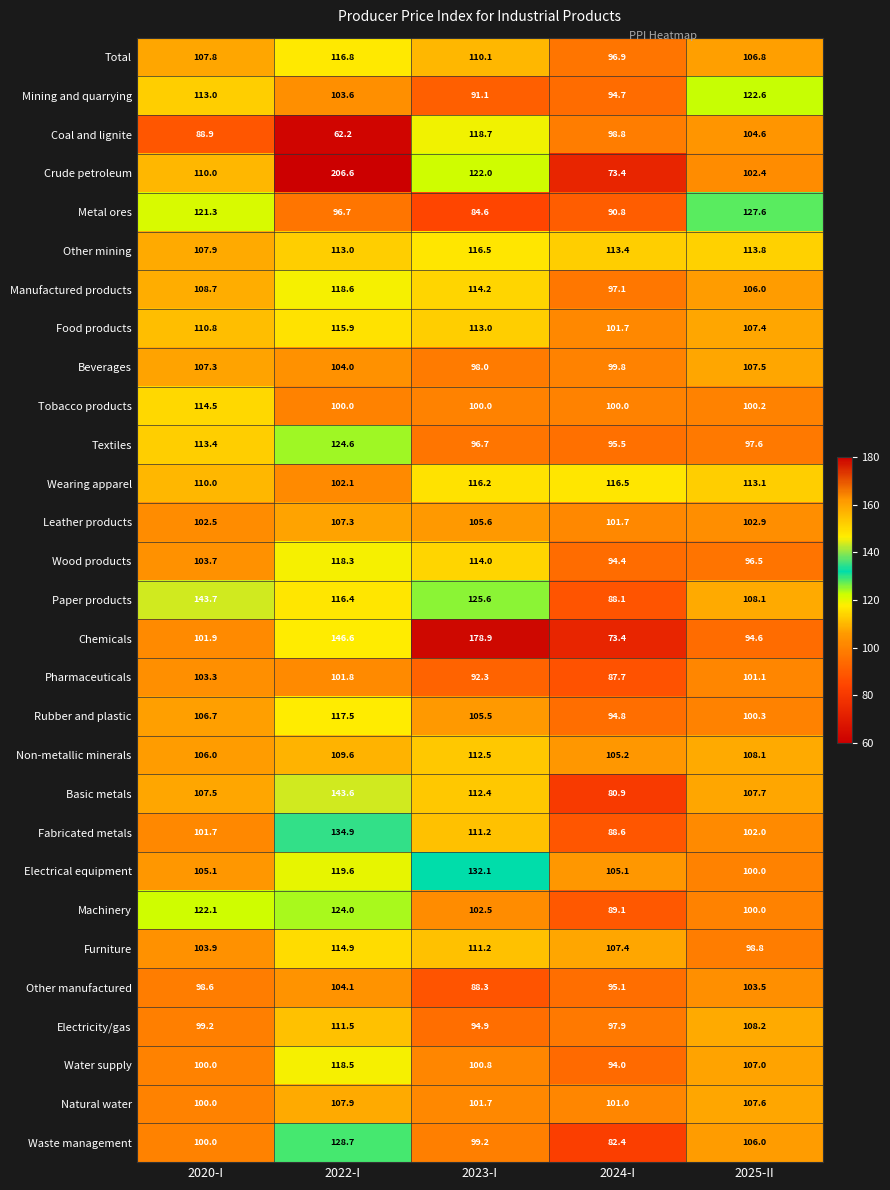

What is the total value across all series at 2020-I?

3119.5